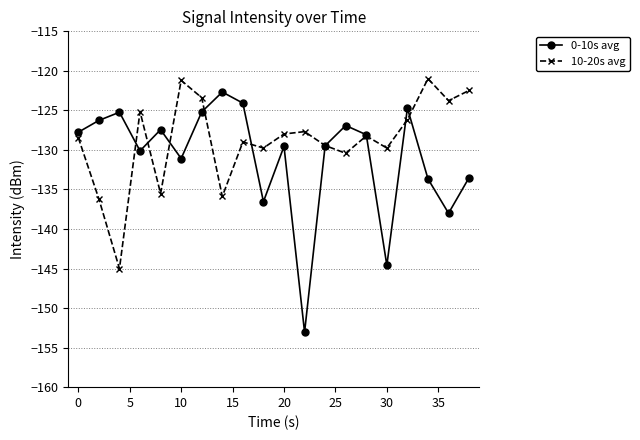

How many series are shown in this chart?

2